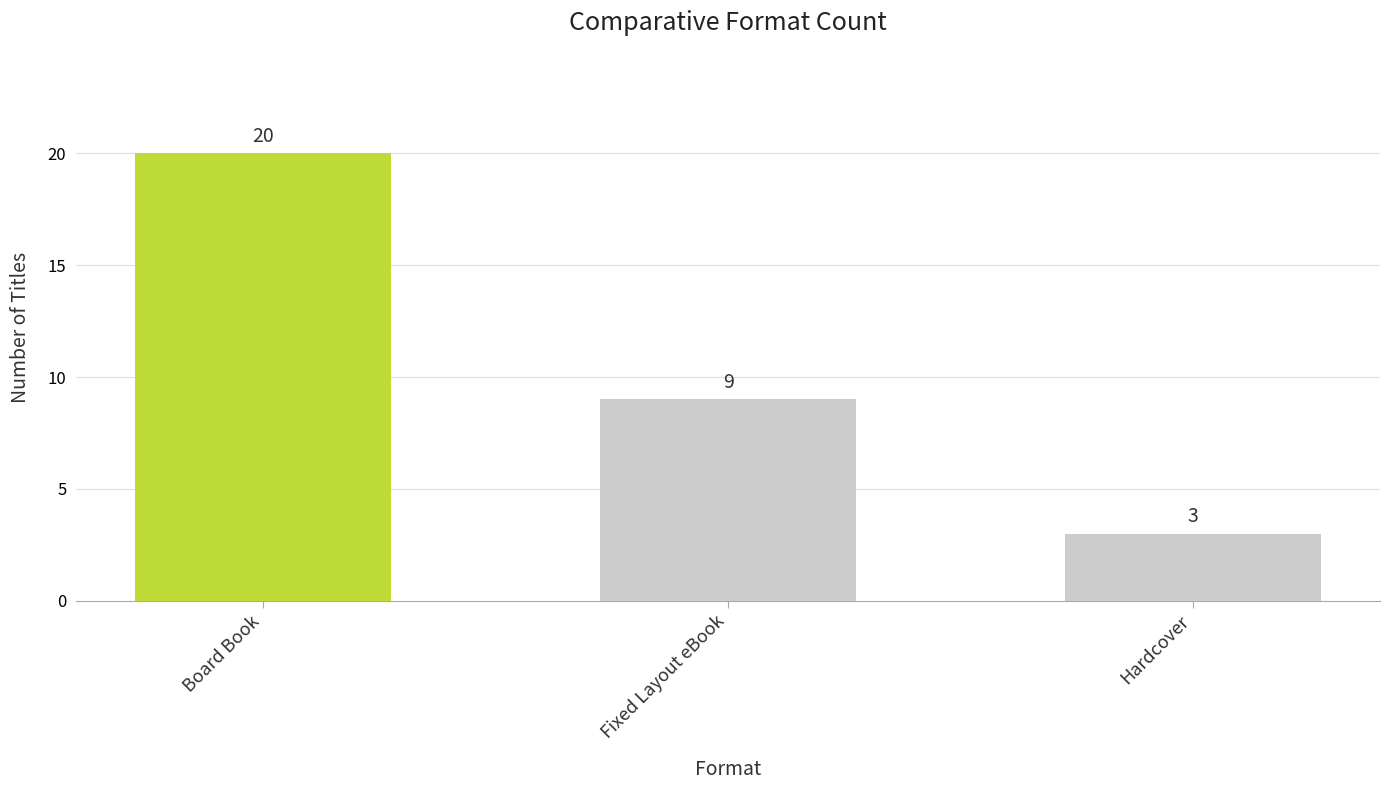

Does the chart contain any negative values?

No